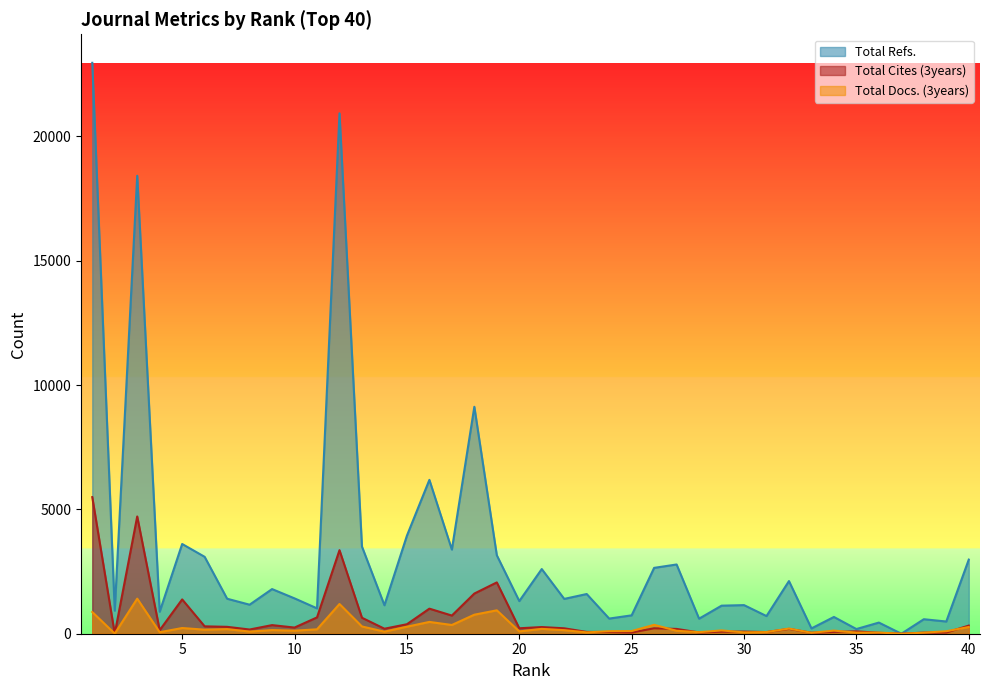

The Total Refs. series shows 989 at 13. True or false?

False